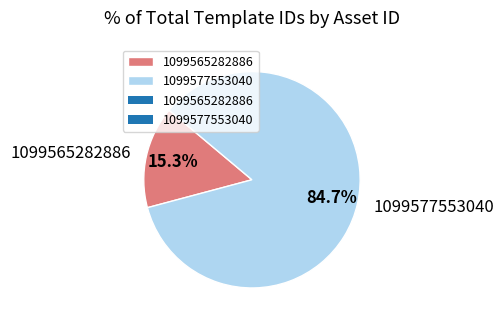

What percentage is the 1099565282886 slice, to the nearest percent?

15%